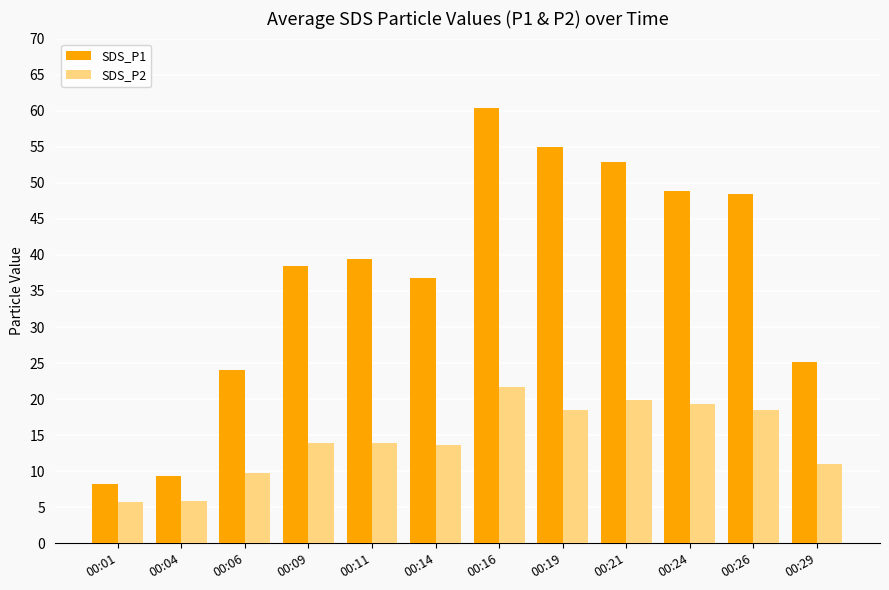

What is the approximate value of SDS_P1 at 00:01?

8.2